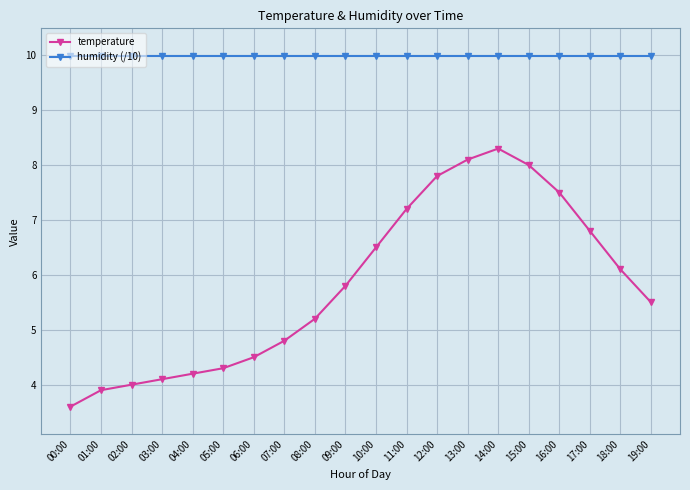

What are all the series names shown in the legend?

temperature, humidity (/10)